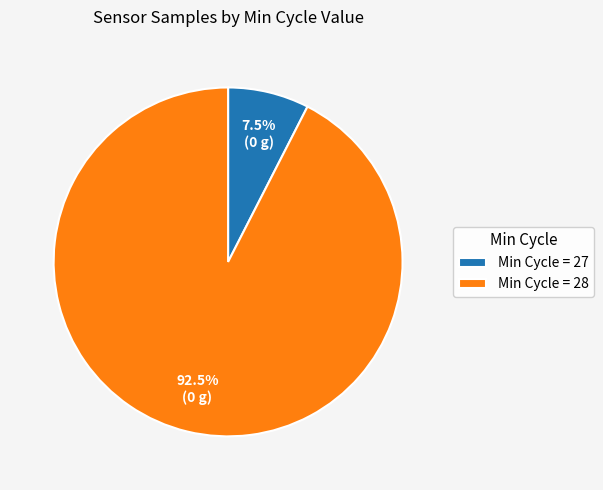

Rank the categories by value from highest to lowest.

Min Cycle = 28, Min Cycle = 27